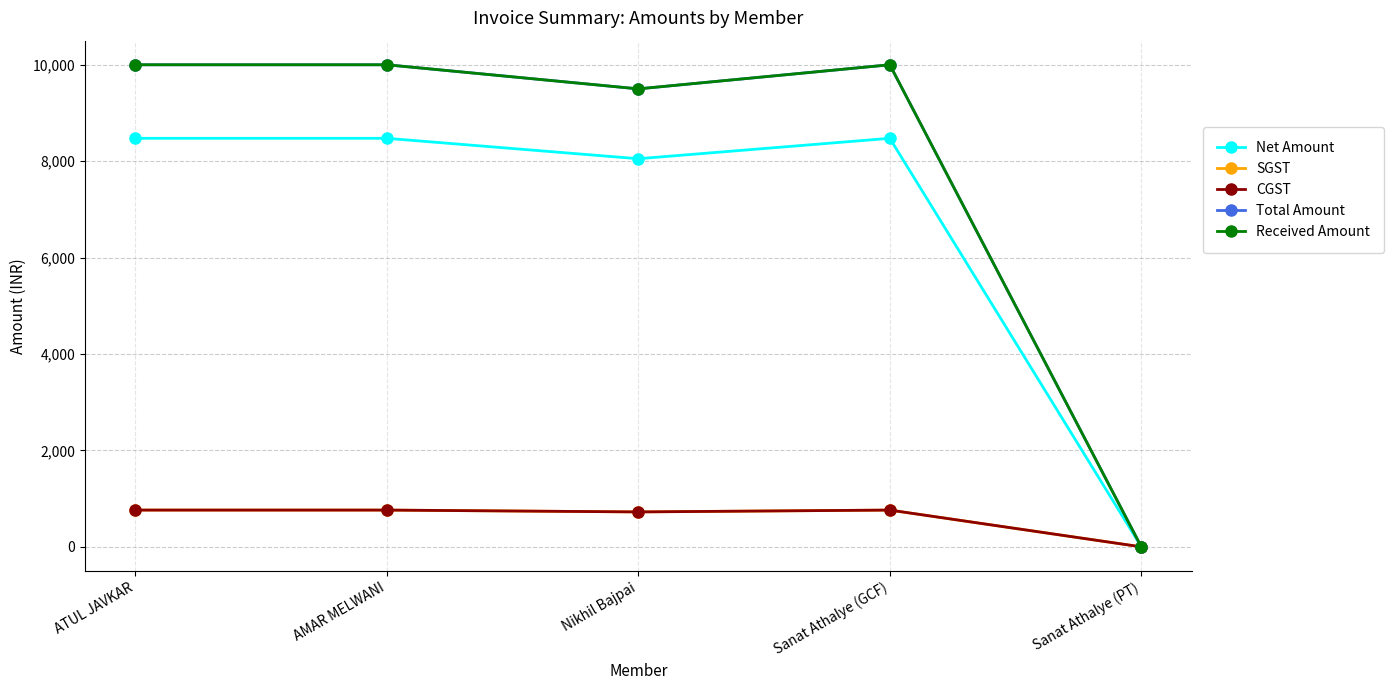

What is the difference between the Received Amount values at Nikhil Bajpai and ATUL JAVKAR?

500.0